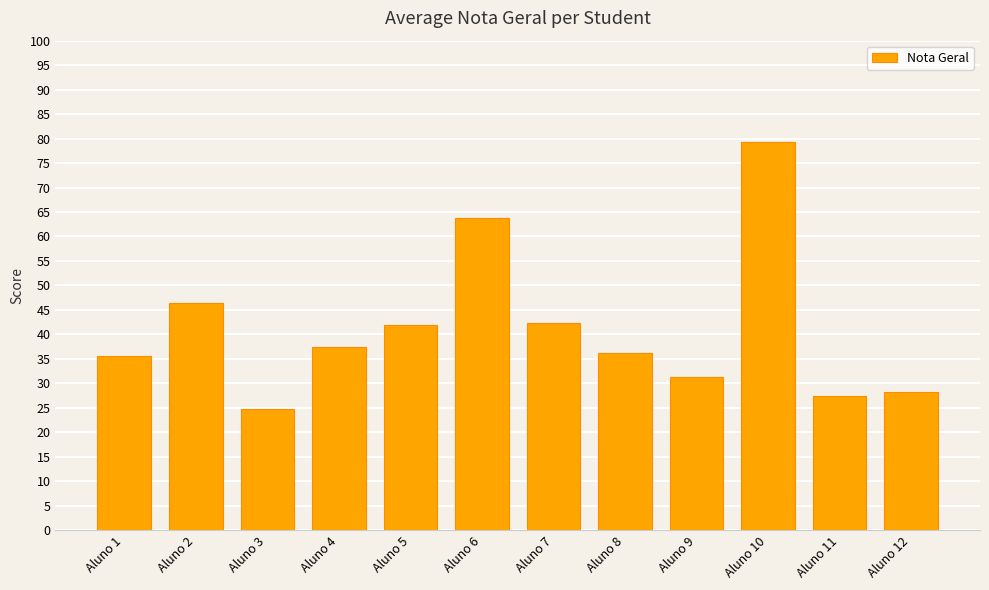

What is the approximate value at Aluno 12?

28.2